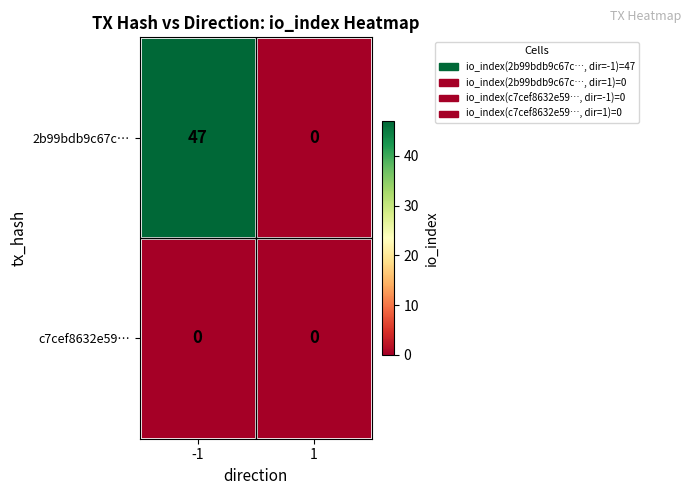

Rank the series at -1 from highest to lowest value.

2b99bdb9c67c…, c7cef8632e59…